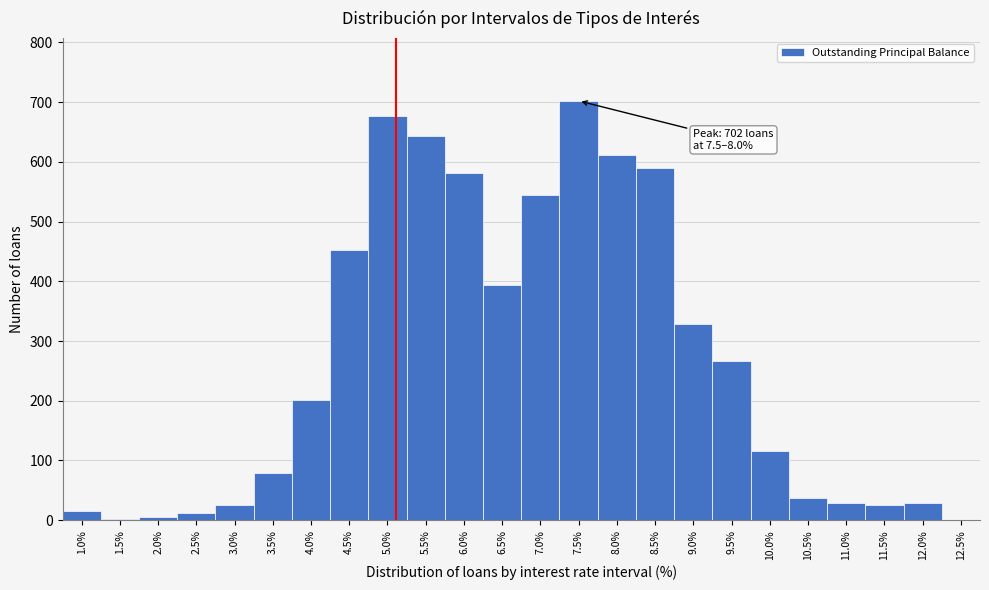

What is the sum of all values?

6367